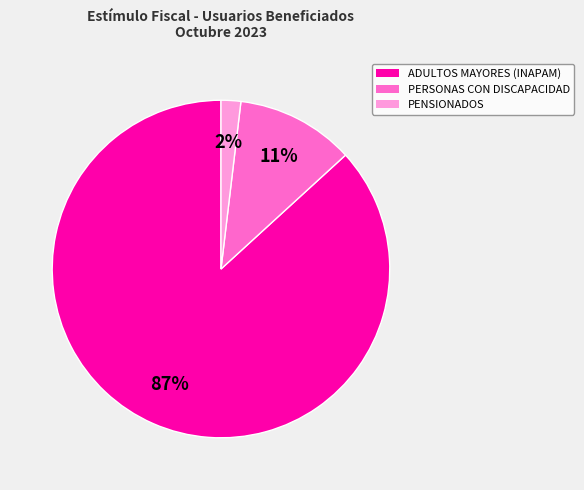

Do PENSIONADOS and ADULTOS MAYORES (INAPAM) together represent more than half of the pie?

Yes